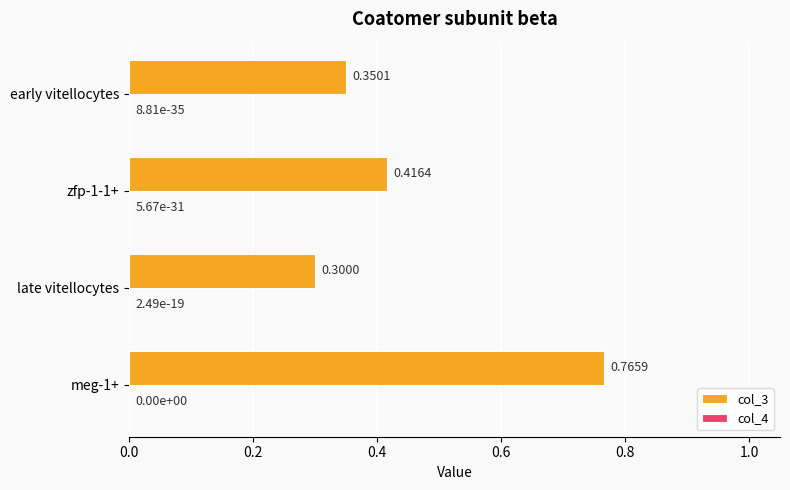

Which series changed the most between late vitellocytes and zfp-1-1+?

col_3